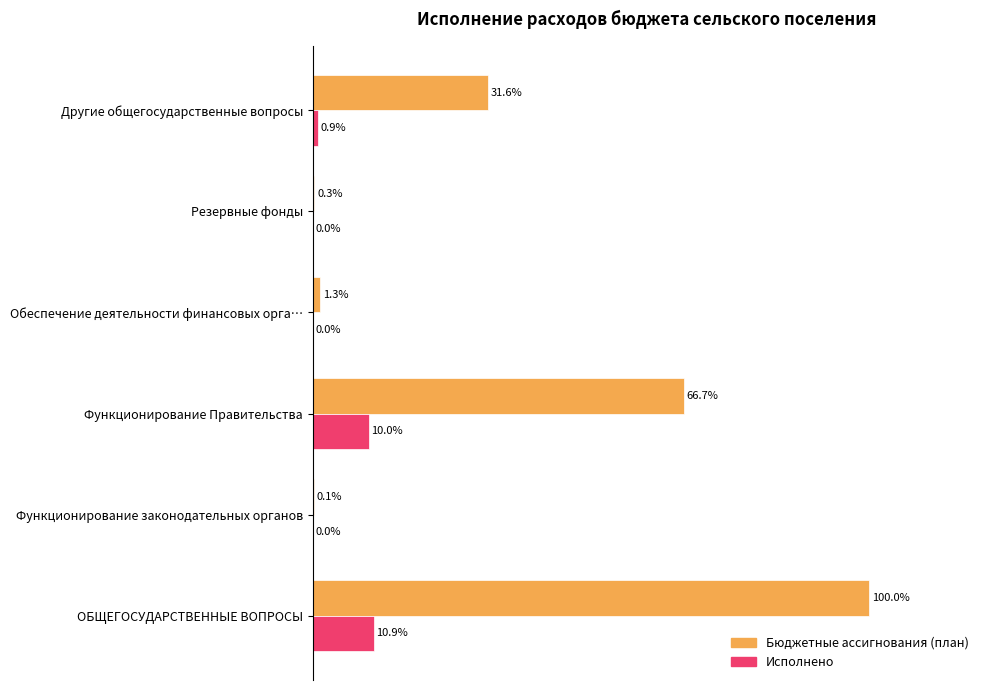

What are all the series names shown in the legend?

Бюджетные ассигнования (план), Исполнено